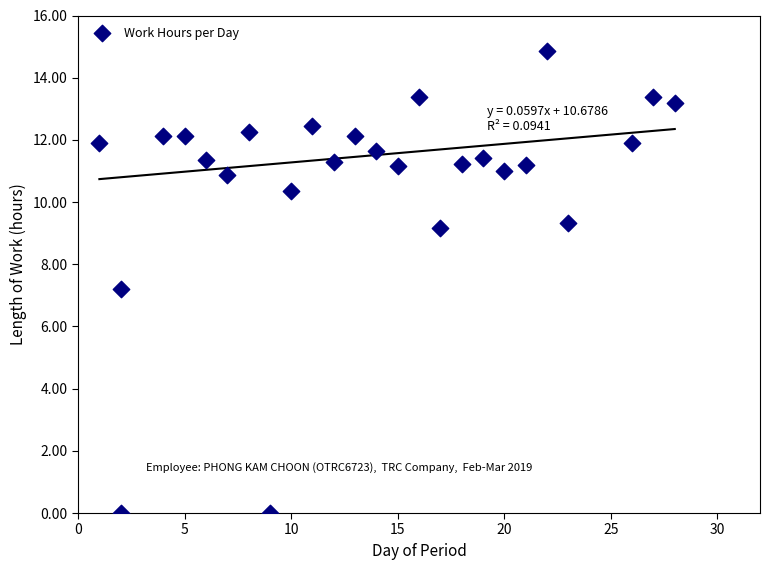

What Y value in the scatter plot is closest to 7?

7.2